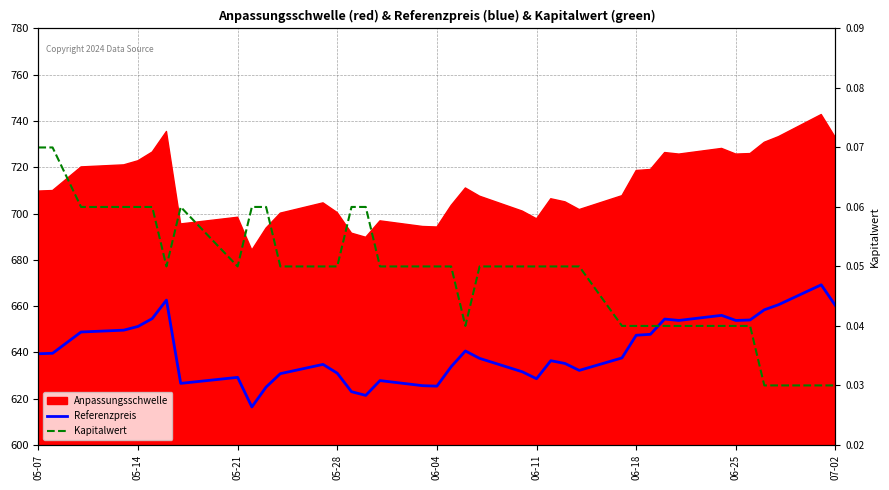

What position from the left is 05-21?

3